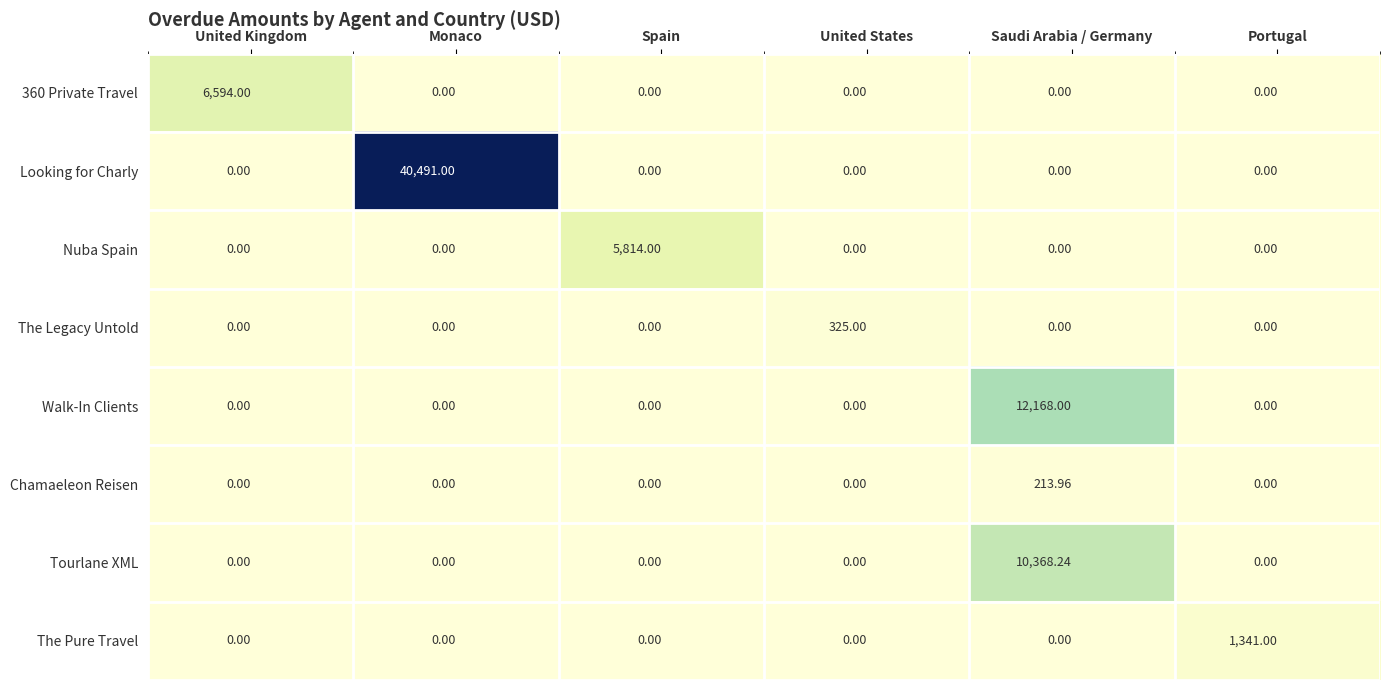

Which series changed the most between Spain and Portugal?

Nuba Spain